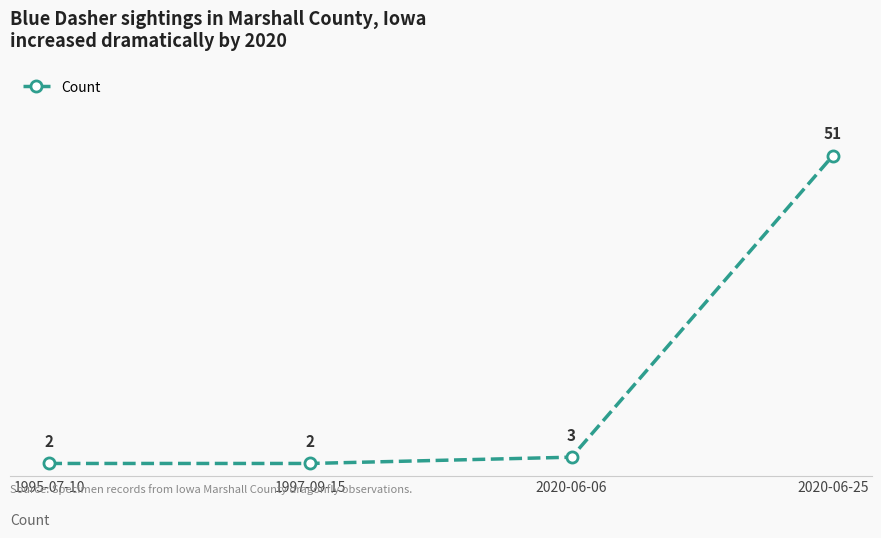

The chart shows a value of 68 at 2020-06-25. True or false?

False